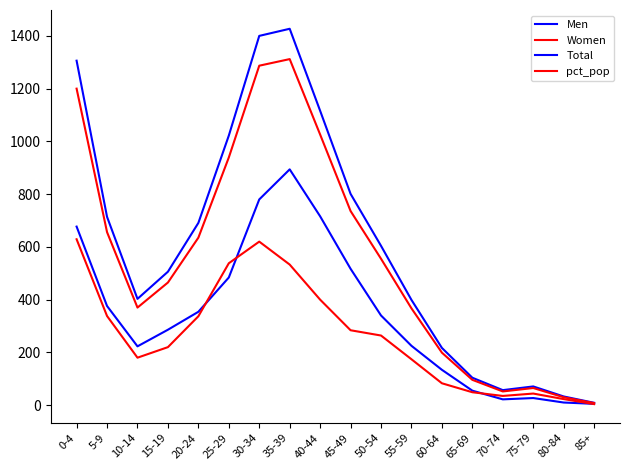

Does the chart display data point markers on the line(s)?

No